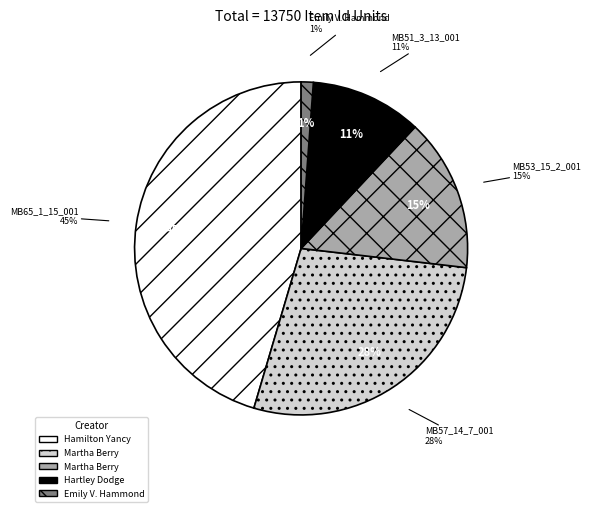

Rank the categories by value from highest to lowest.

MB65_1_15_001, MB57_14_7_001, MB53_15_2_001, MB51_3_13_001, Emily V. Hammond